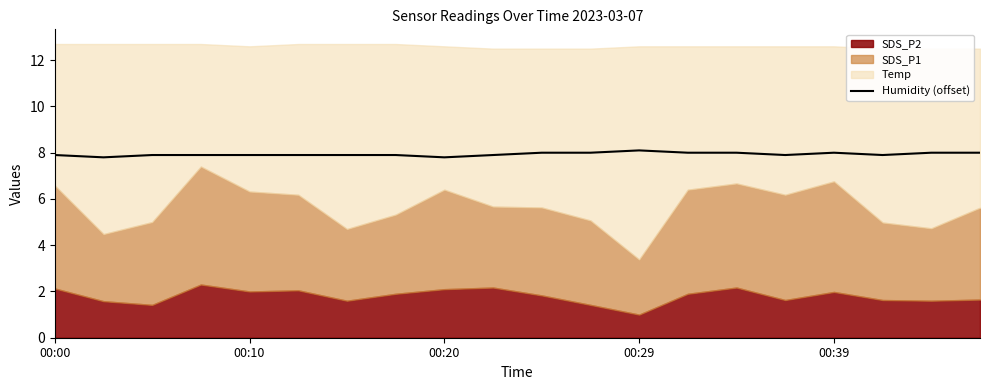

True or false: Humidity (offset) has a value of 4.1 at 00:39.

False